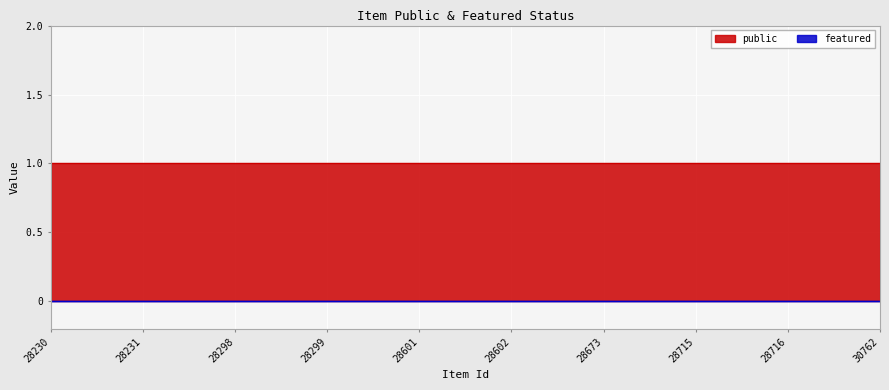

Reading left to right, extract all data points from this chart.

public: 1	1	1	1	1	1	1	1	1	1
featured: 0	0	0	0	0	0	0	0	0	0